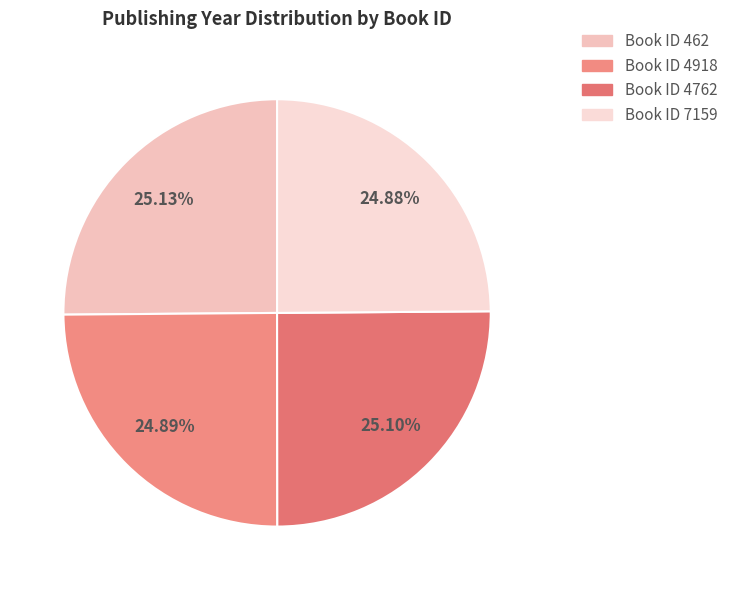

Is there a majority slice in this chart?

No